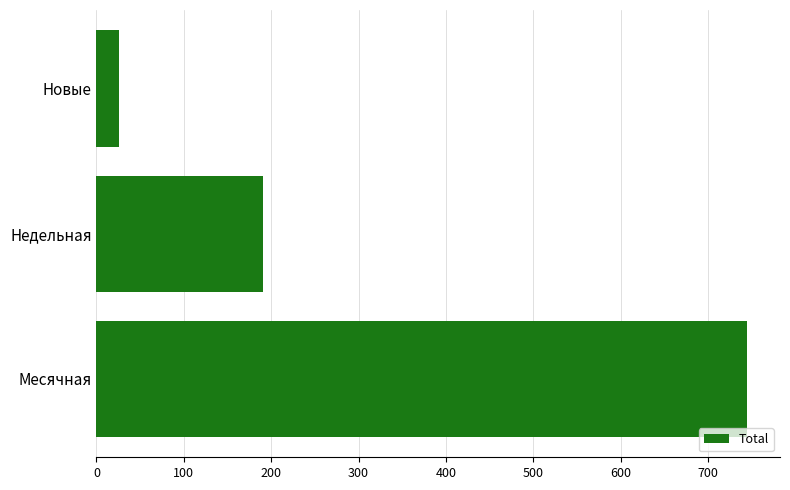

True or false: the data shows 328 at Недельная.

False